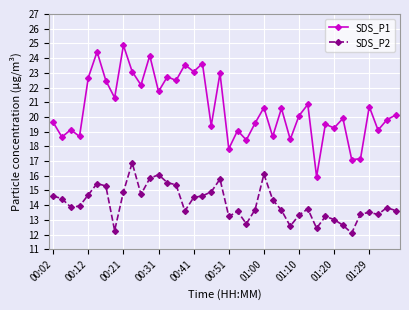

What is the value of the SDS_P1 point at the 34th from the left?

19.9